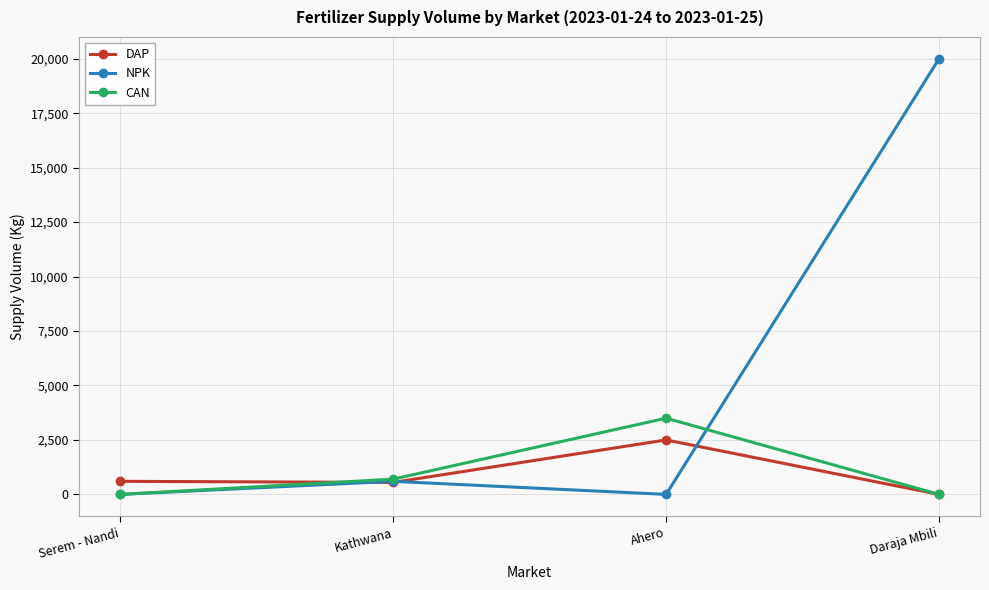

Which series has the largest total across all categories?

NPK